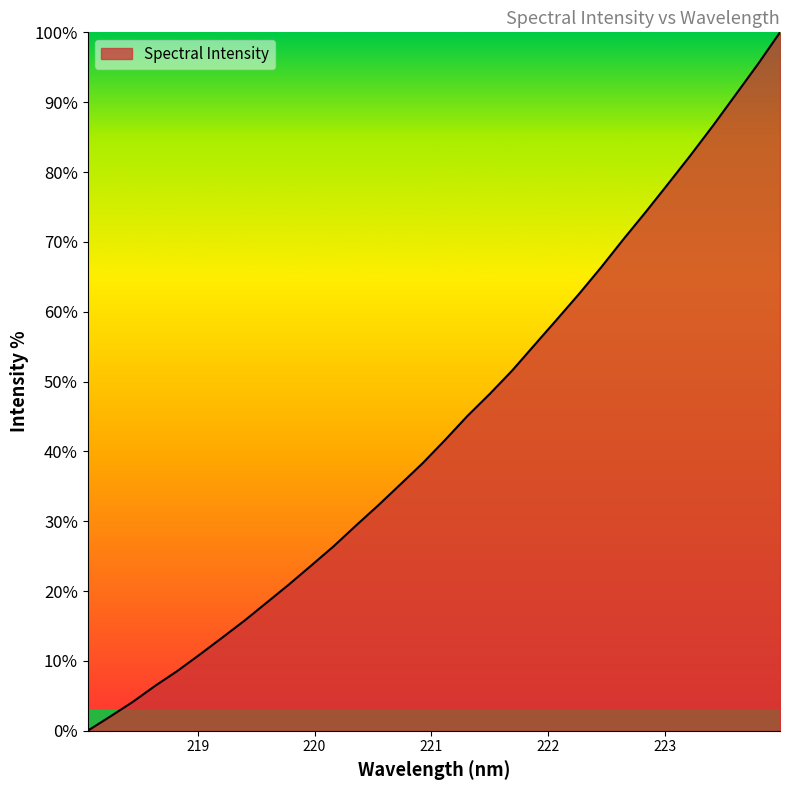

How many series are shown in this chart?

1